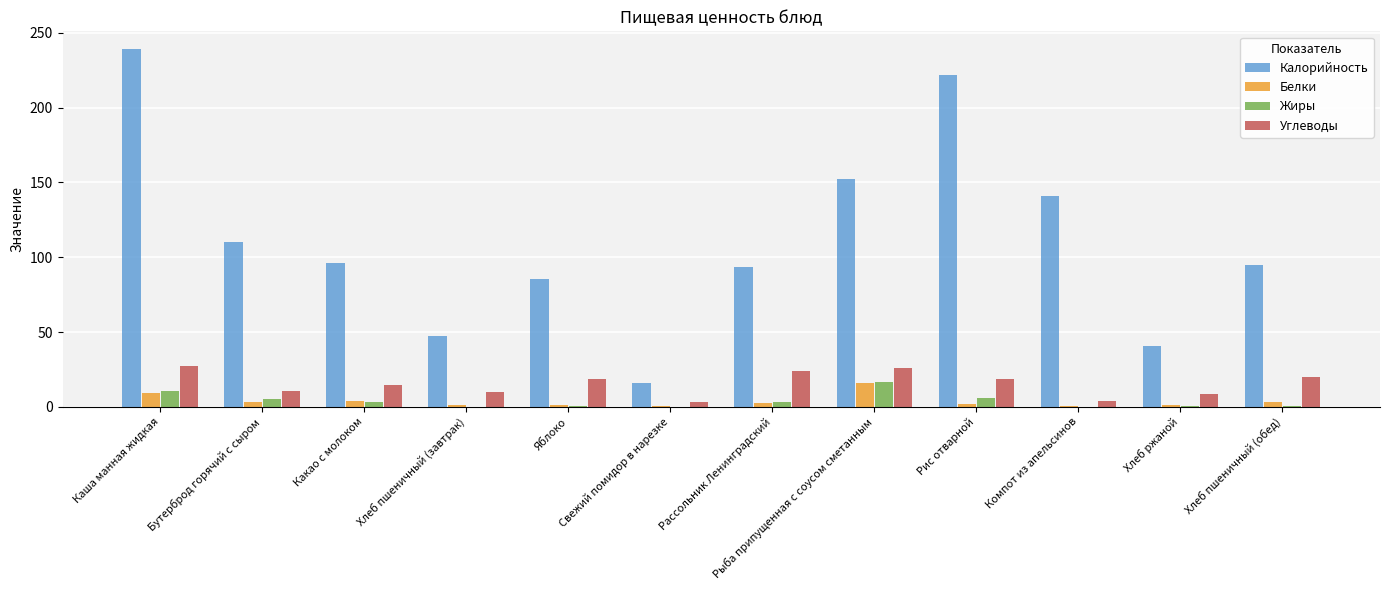

Between Свежий помидор в нарезке and Хлеб ржаной, which series saw the biggest shift?

Калорийность